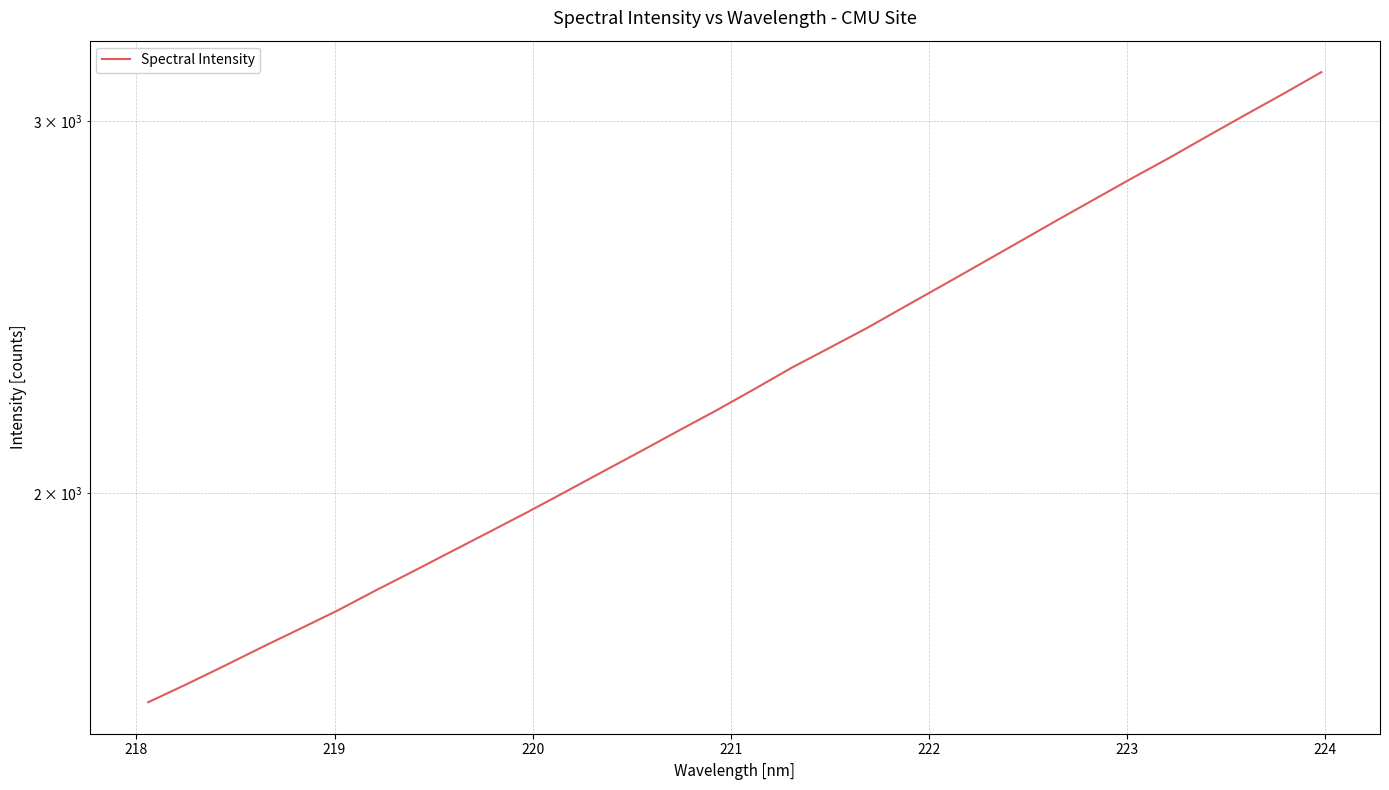

Reading right to left, list all the values displayed in this chart.

3165.1	3091.8	3021.9	2952.9	2884.4	2820.2	2755.7	2692.8	2630.2	2569.2	2509.9	2452.4	2395.8	2344.0	2293.8	2240.3	2189.1	2141.2	2093.6	2047.8	2002.7	1959.0	1917.4	1877.0	1837.3	1799.0	1760.3	1725.4	1691.2	1656.9	1624.0	1592.9